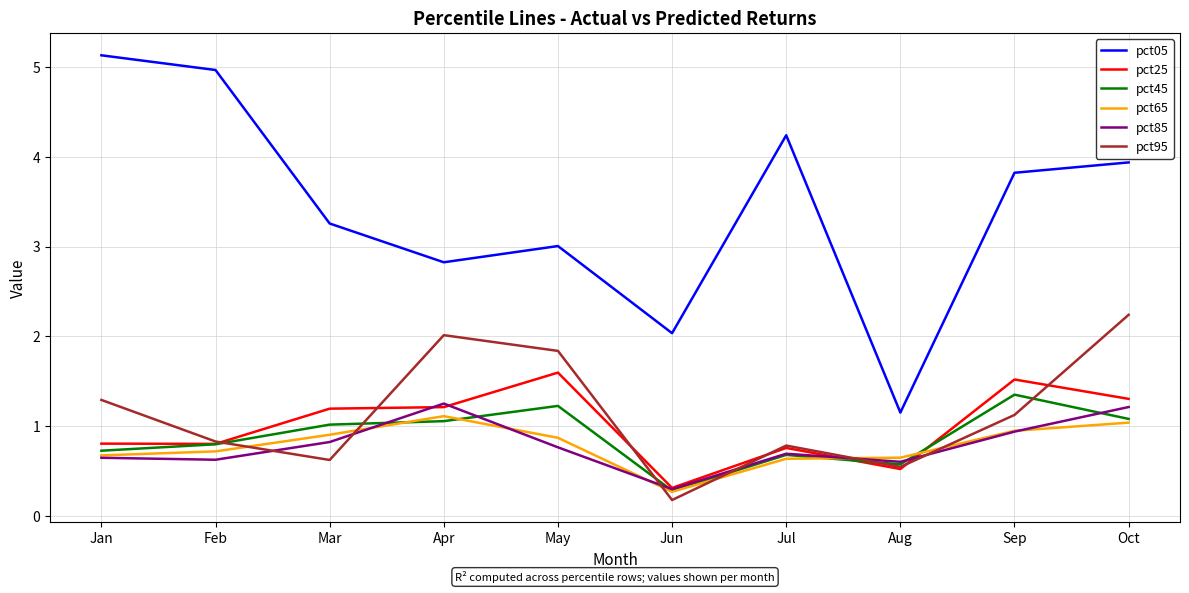

Is it true that pct65 equals 1.9 at Apr?

False